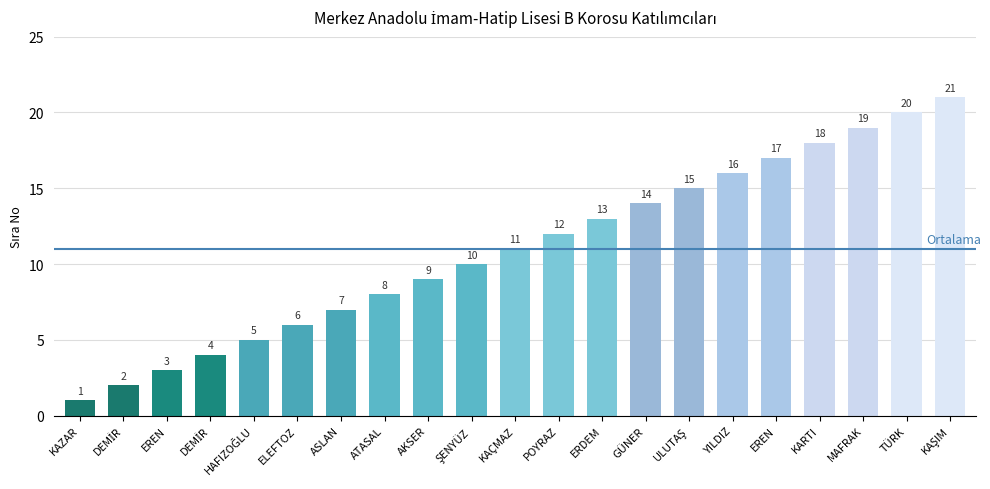

What is the maximum value shown in the chart?

21